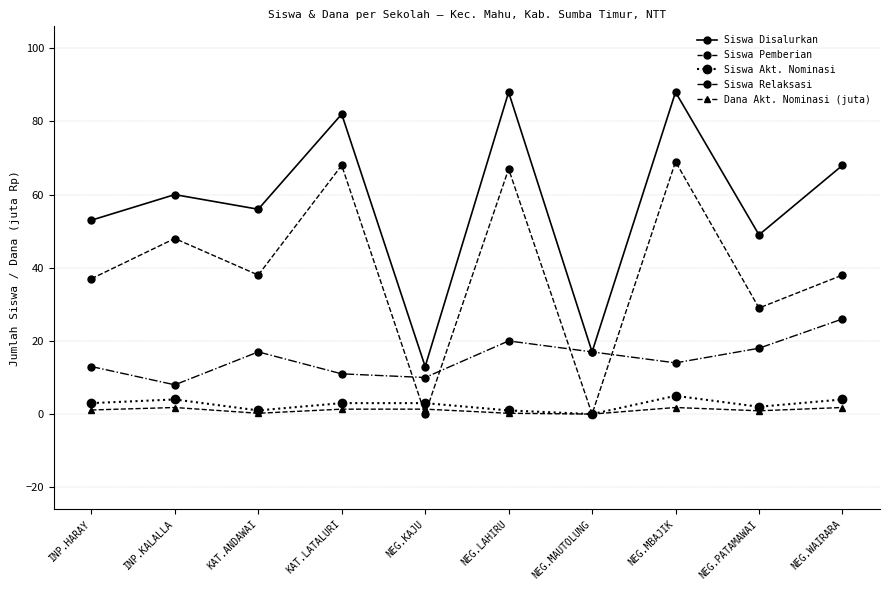

Which series has the widest spread of values?

Siswa Disalurkan